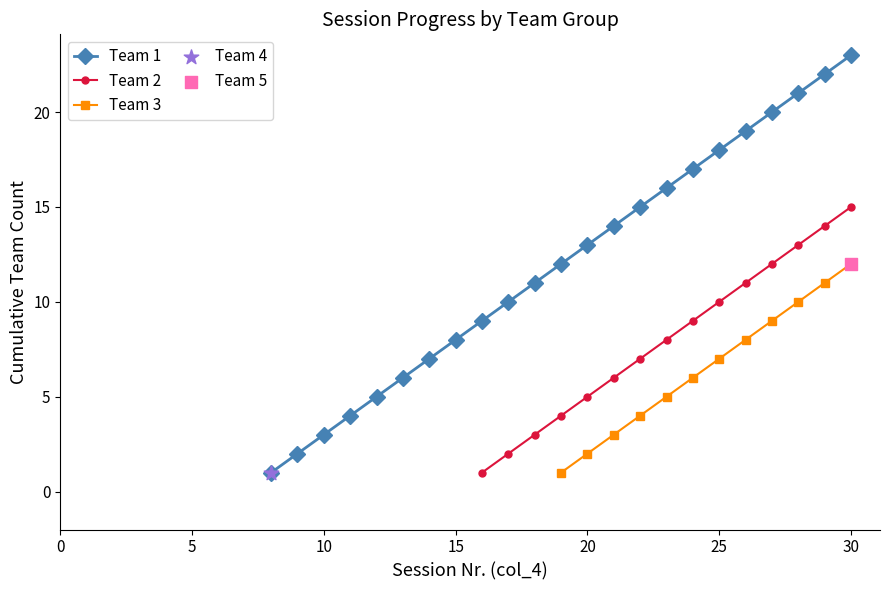

True or false: Team 1 has more than 0 points higher than both neighbors.

False